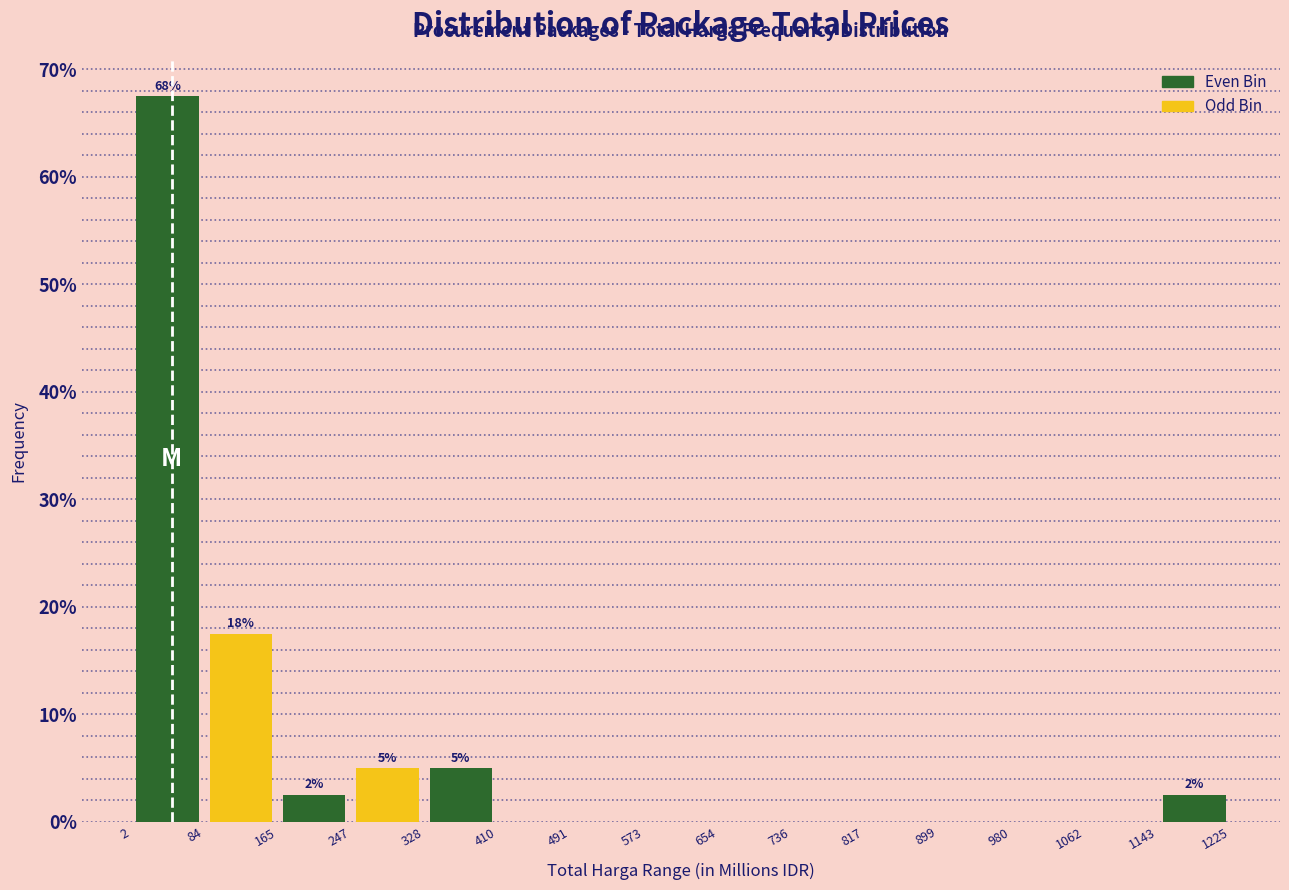

Which range on the x-axis has the tallest bar?

2 to 84